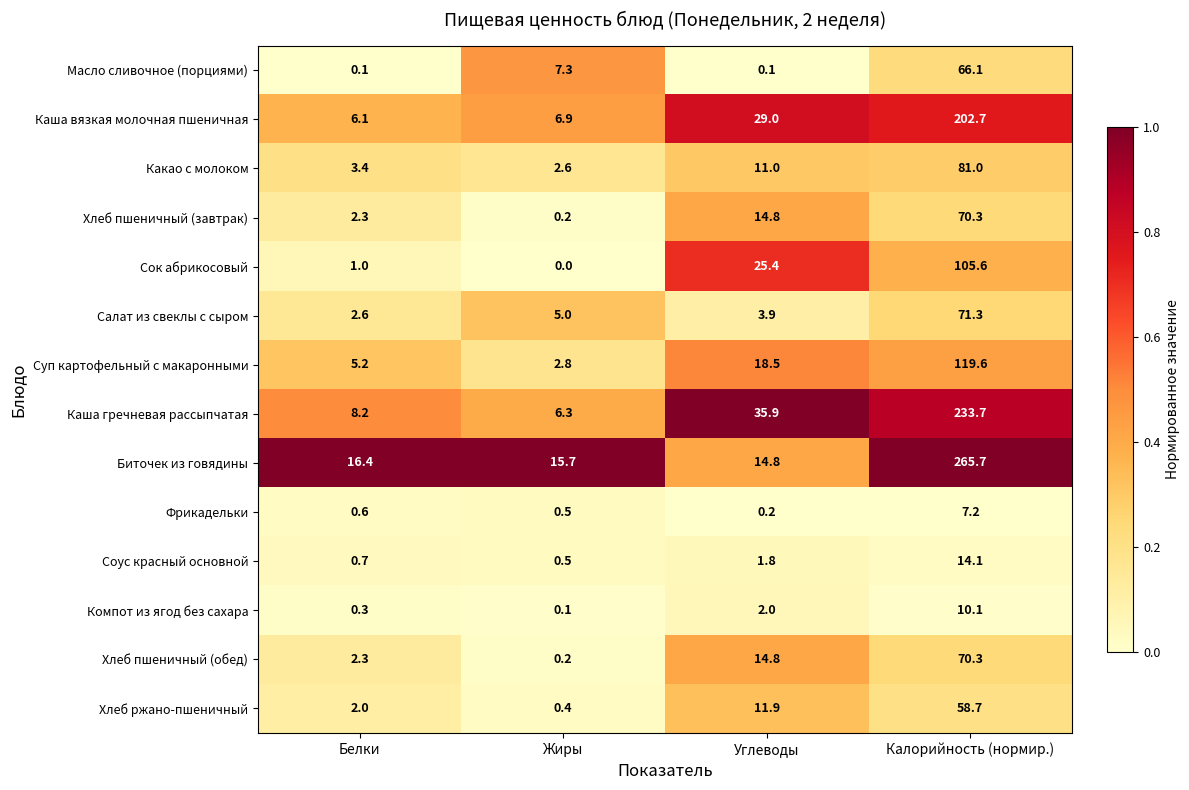

What is the maximum value for Каша вязкая молочная пшеничная?

202.7